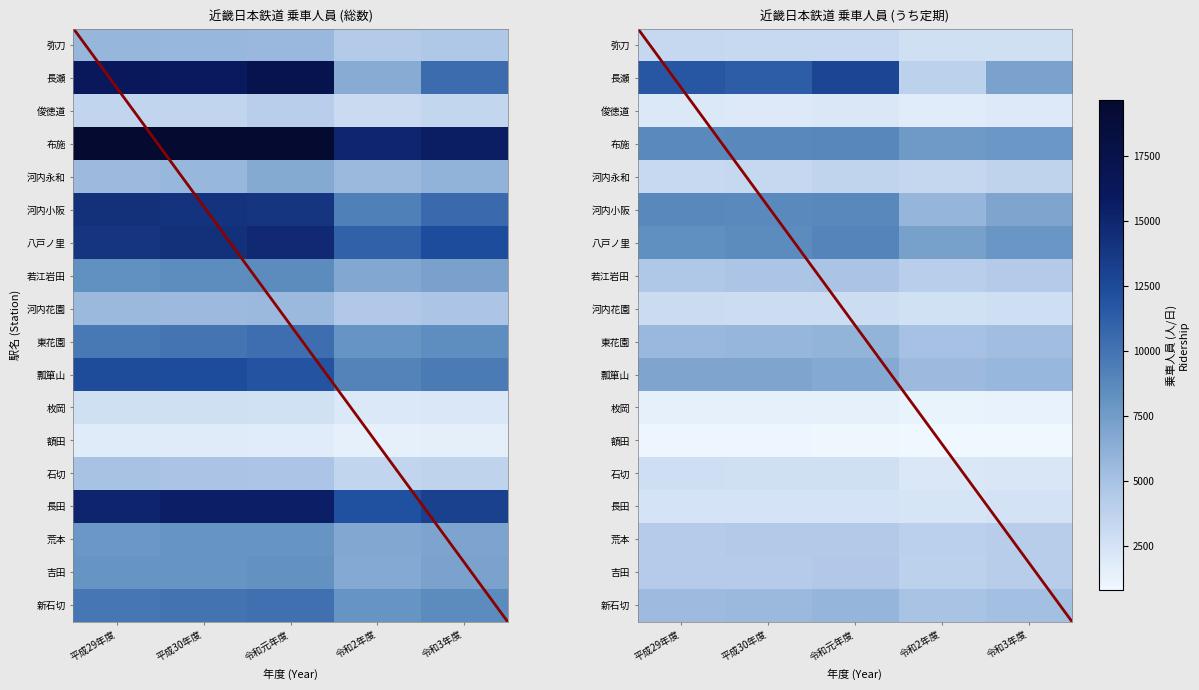

What is the total value across all series at 令和3年度?

76357